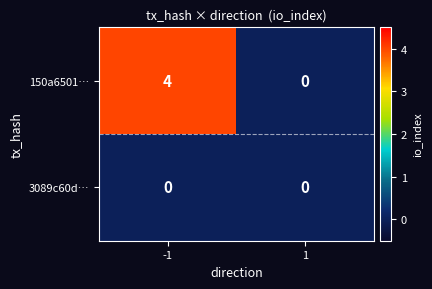

At which category does the chart reach its peak across all series?

-1